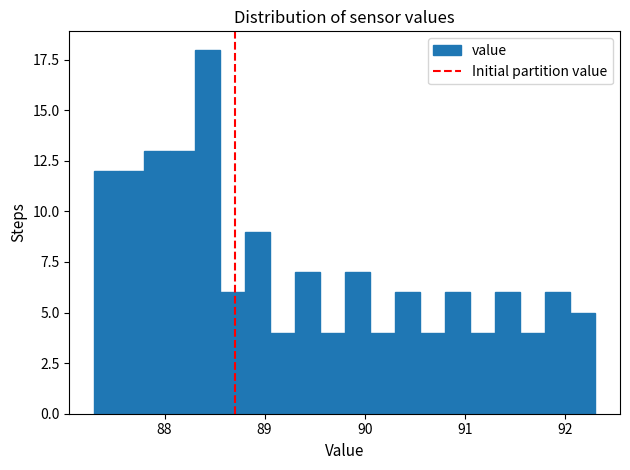

Around what value on the x-axis is the tallest bar? Give the approximate position of its centre, as read against the axis.

88.4